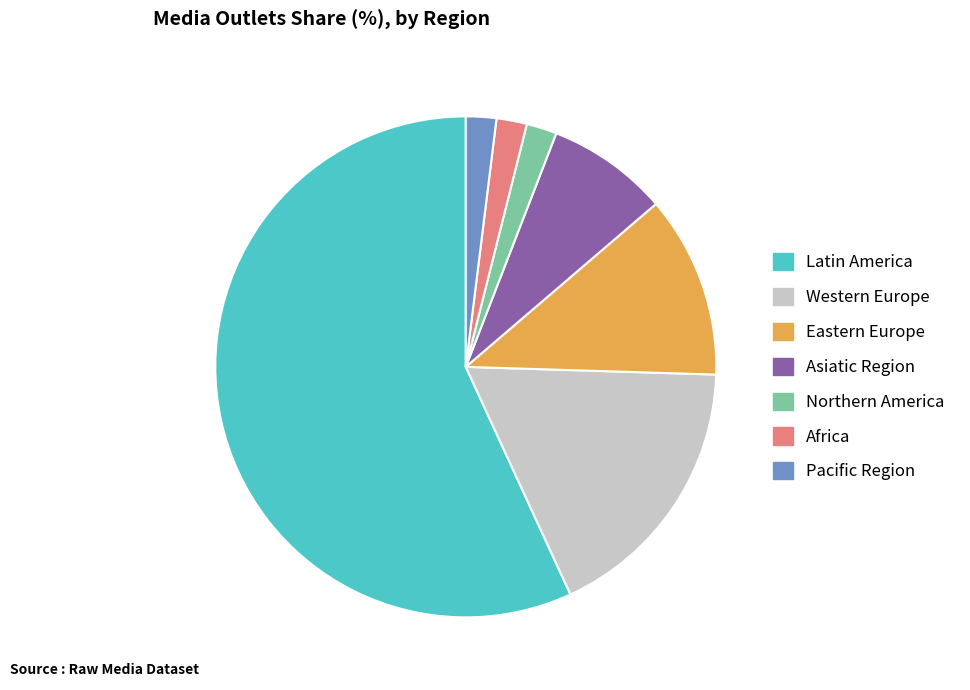

How many slices are in this pie chart?

7